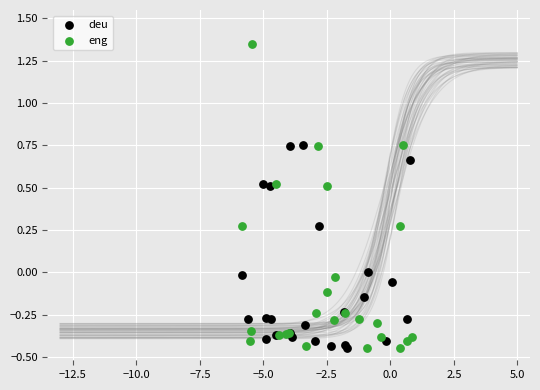

Which series has the largest Y range (max minus min)?

eng